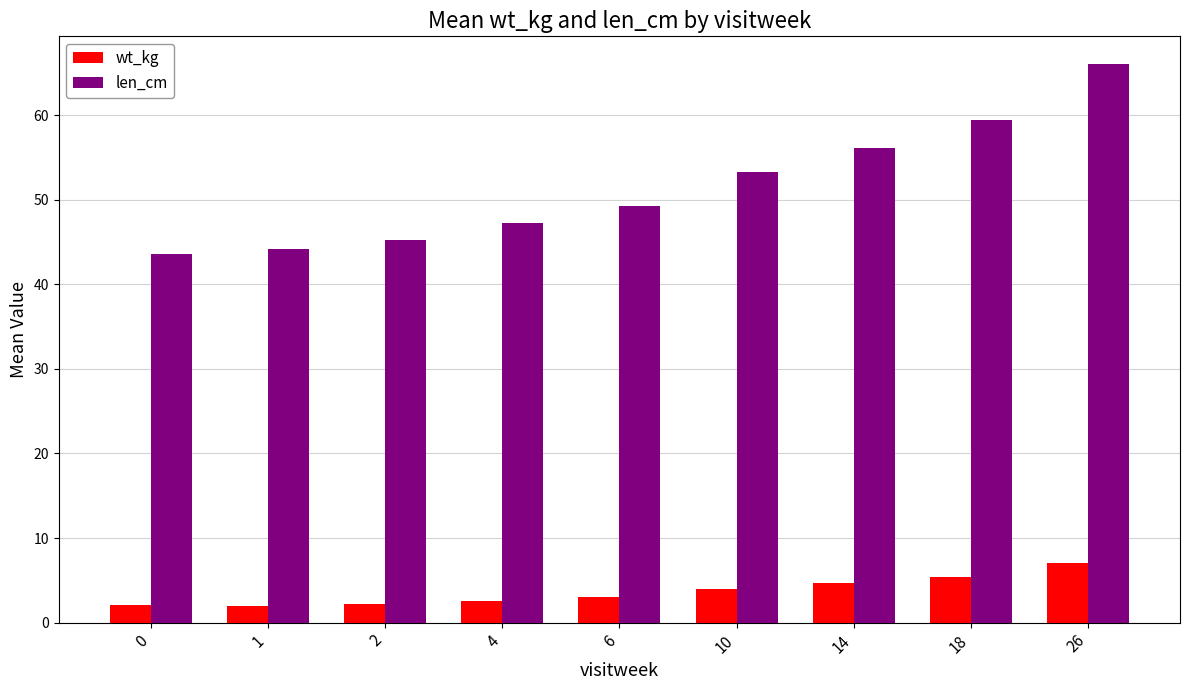

How many values in the len_cm series exceed 49?

5